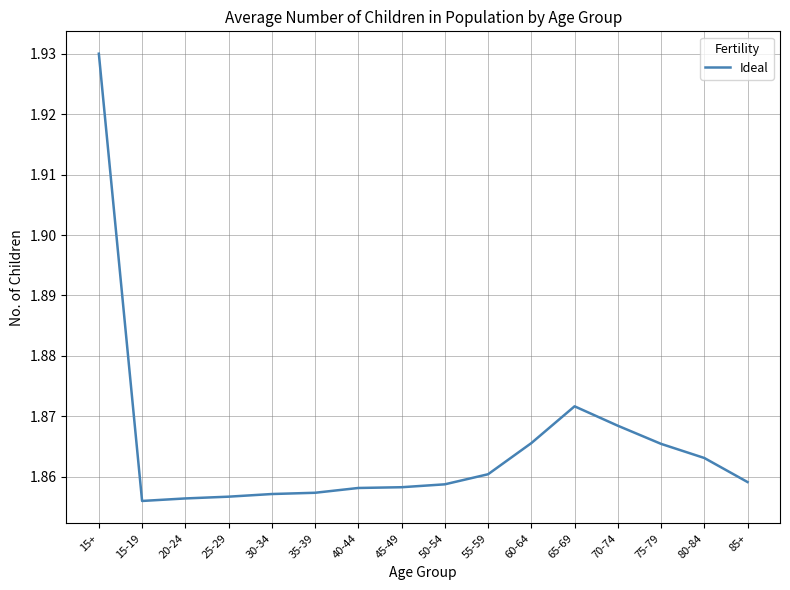

The value at 45-49 is 3.2. True or false?

False